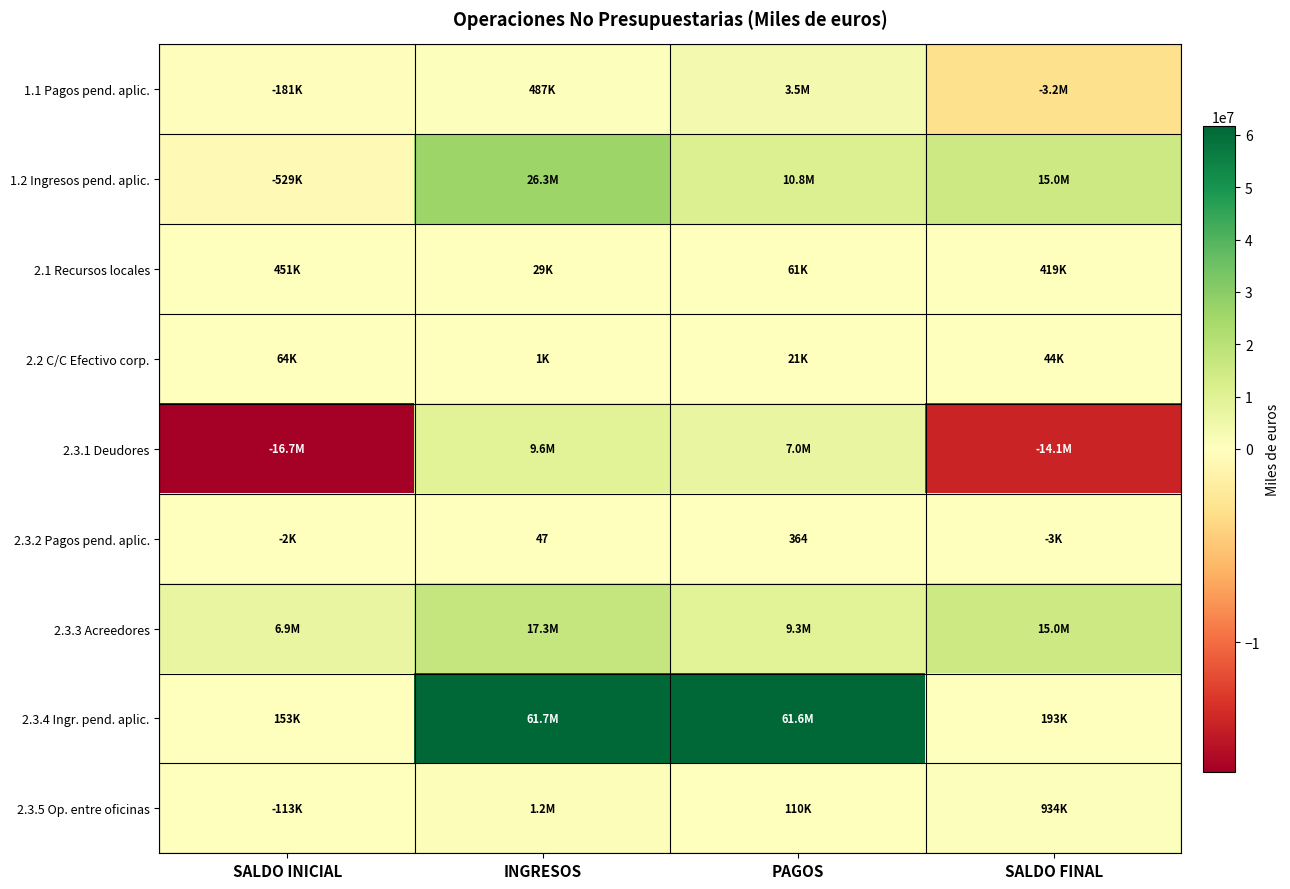

The value of 2.3.2 Pagos pend. aplic. at INGRESOS is 85. True or false?

False